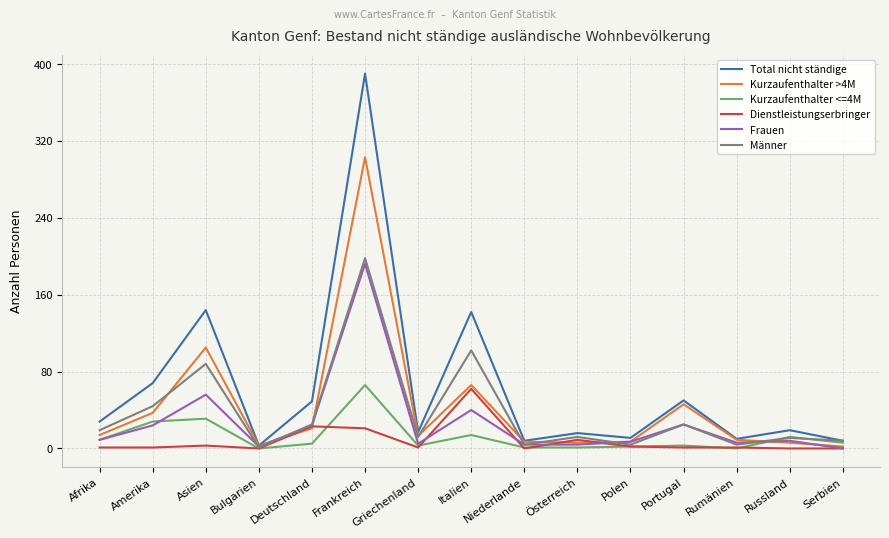

What is the sum of the Frauen values at Afrika and Frankreich?

201